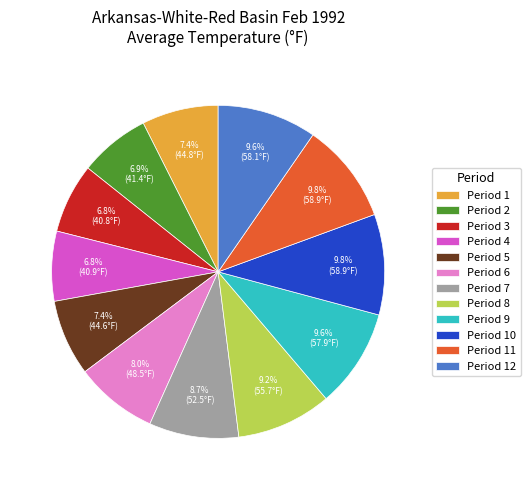

Is there a majority slice in this chart?

No